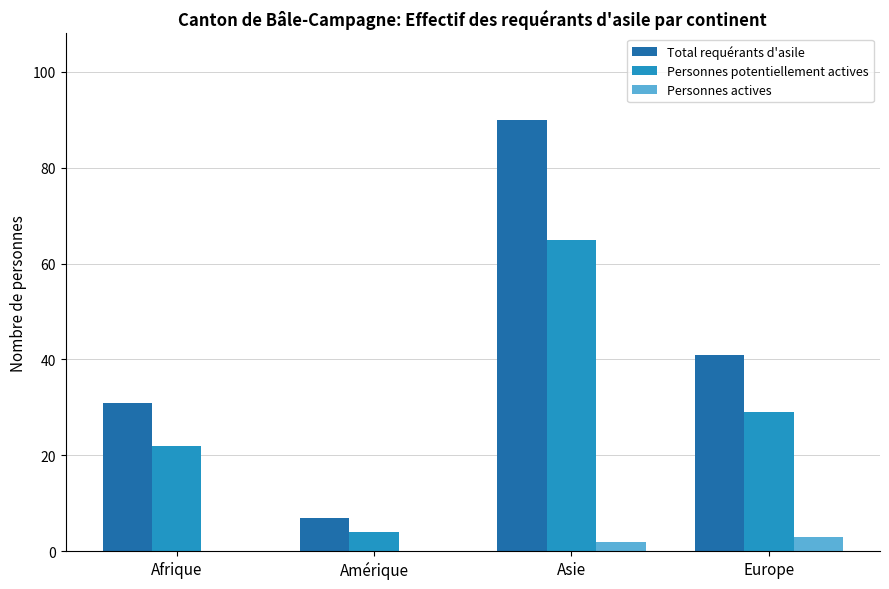

How many distinct data groups are displayed?

3